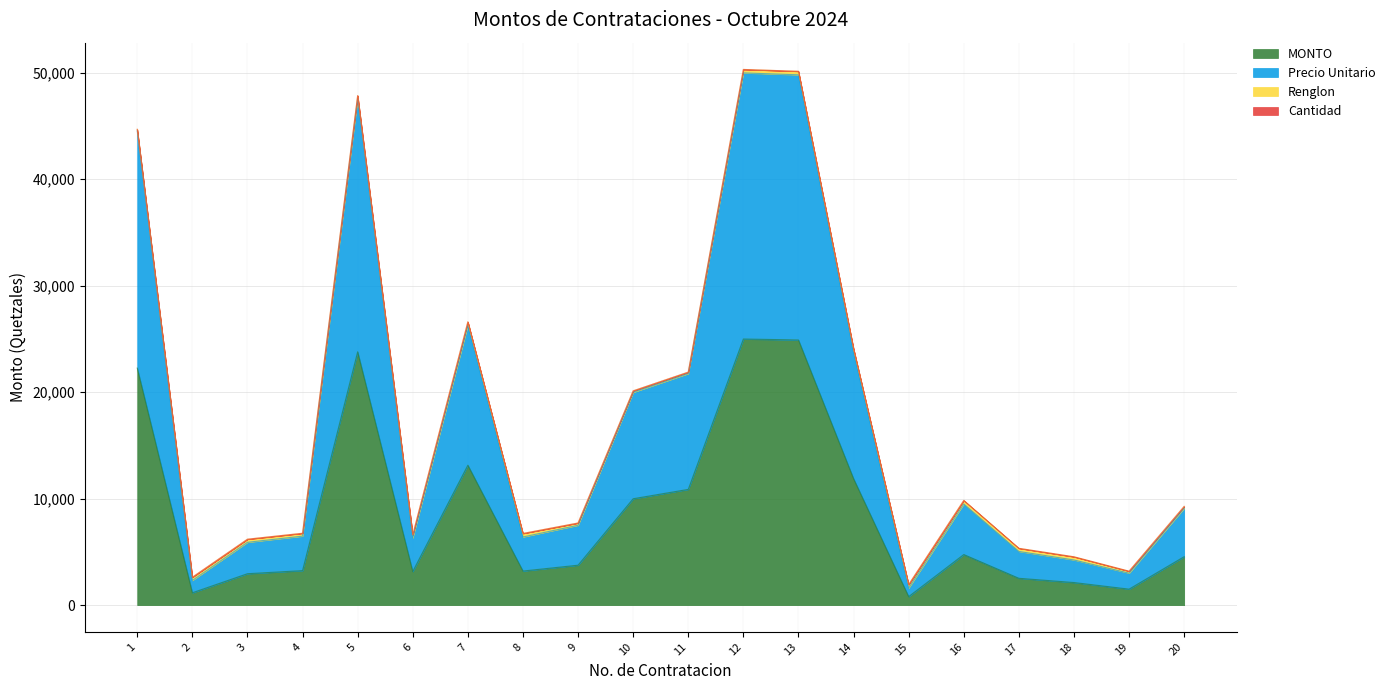

How many interior local peaks does the Precio Unitario series have?

4